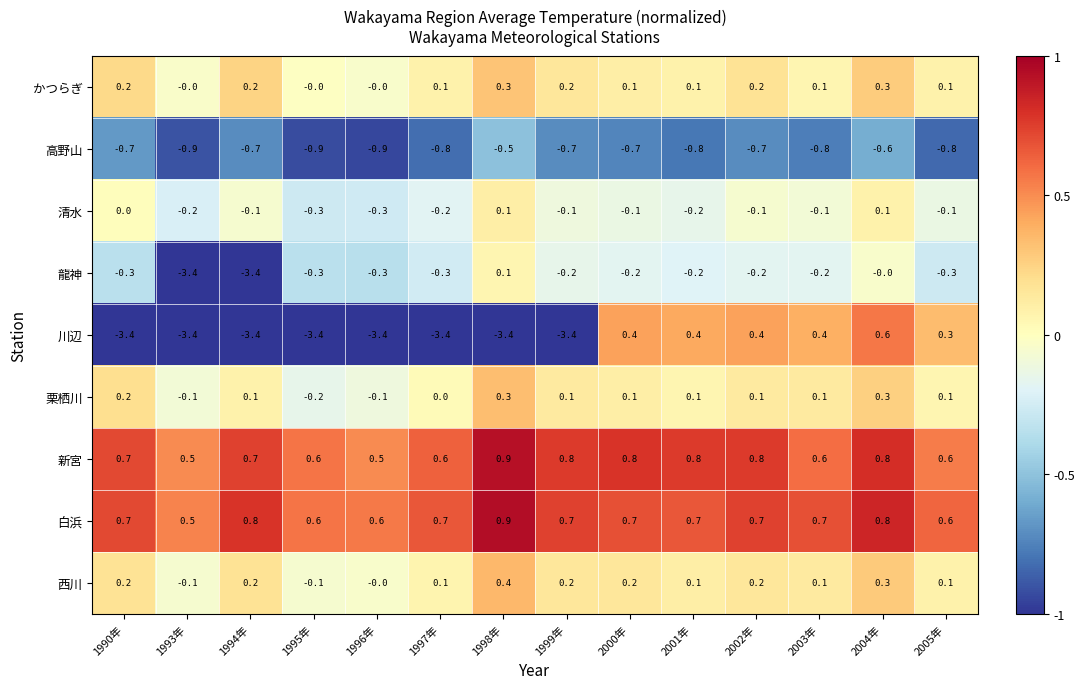

At which category is the sum across all series the highest?

2004年